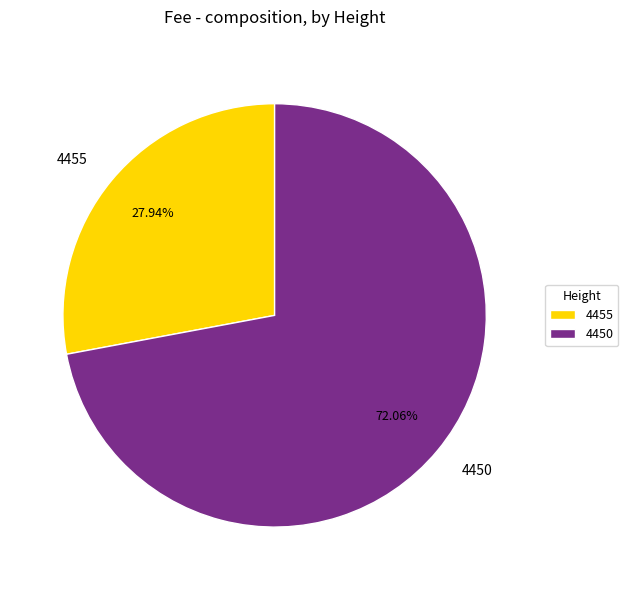

Is 4450 the majority of the pie?

Yes